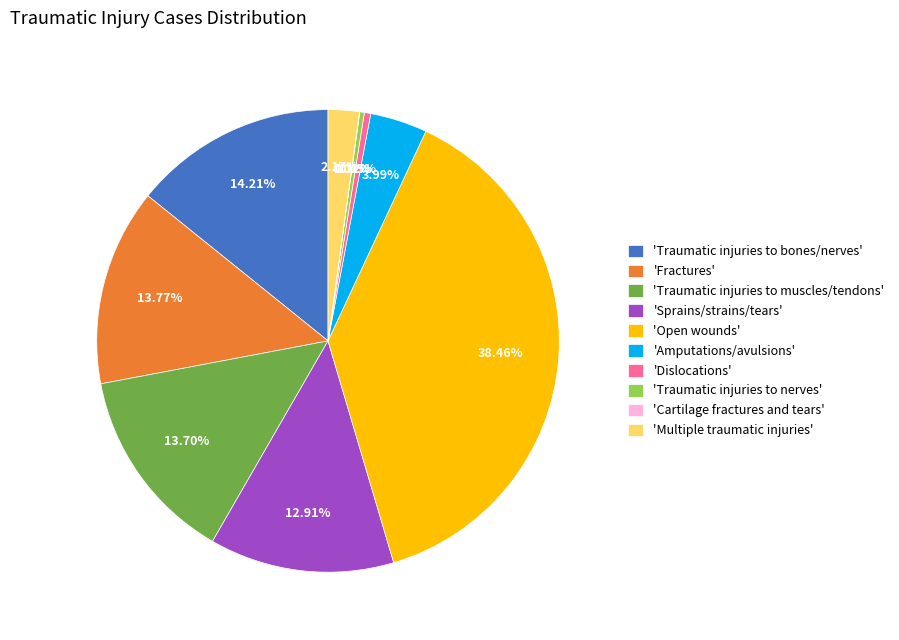

Does 'Sprains/strains/tears' represent more than half of the total?

No